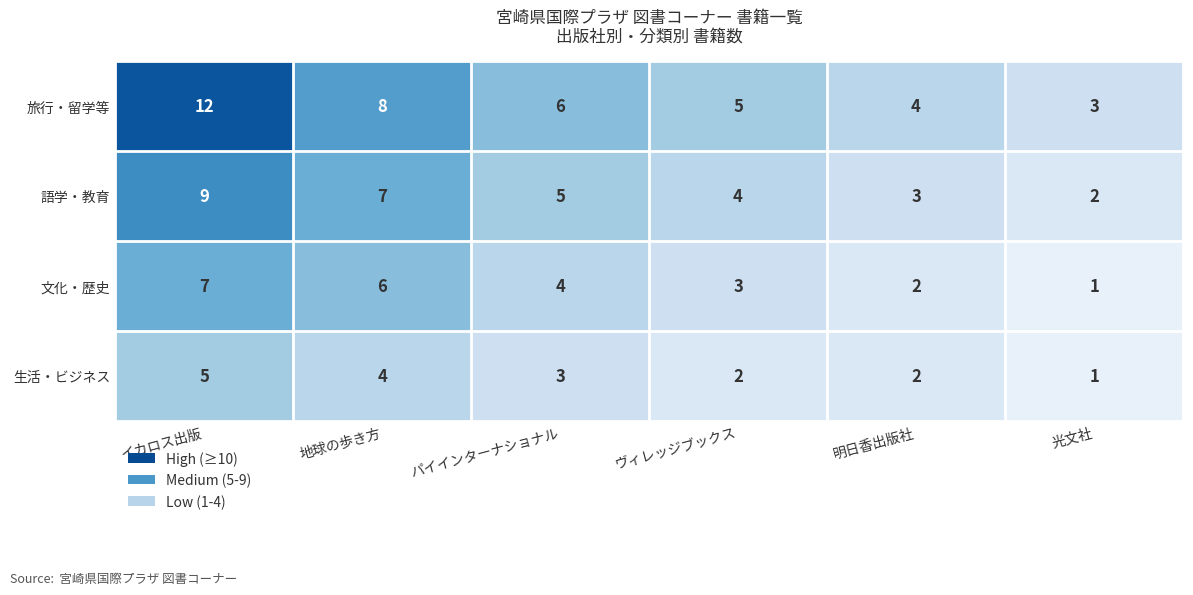

At which label does 語学・教育 first exceed 5?

イカロス出版